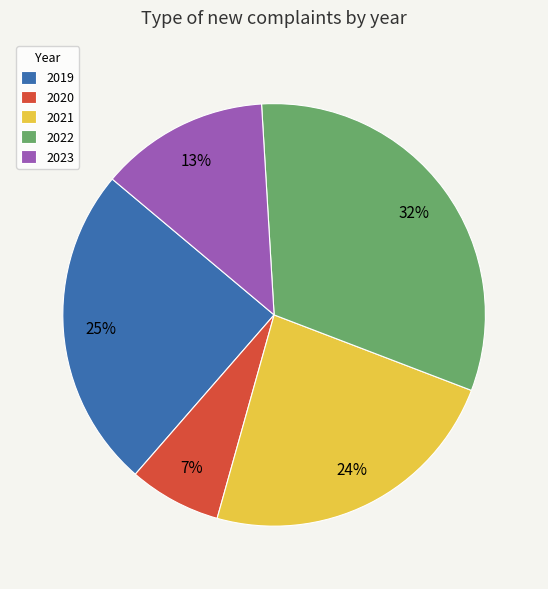

Combined, do 2022 and 2020 account for over 50%?

No